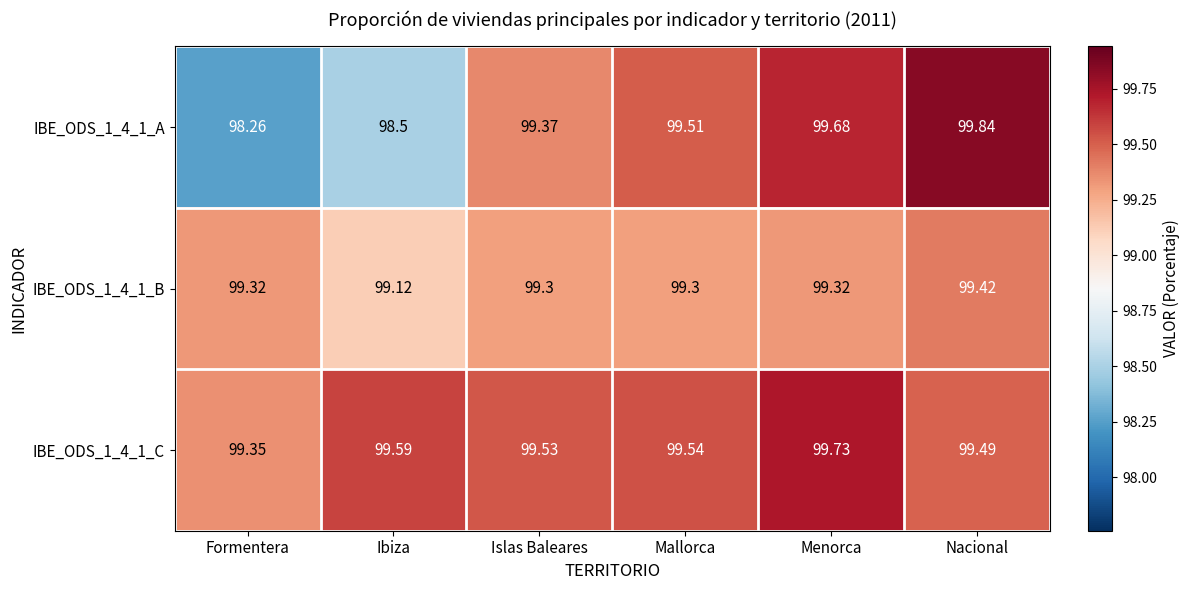

At which label does IBE_ODS_1_4_1_B reach its peak?

Nacional